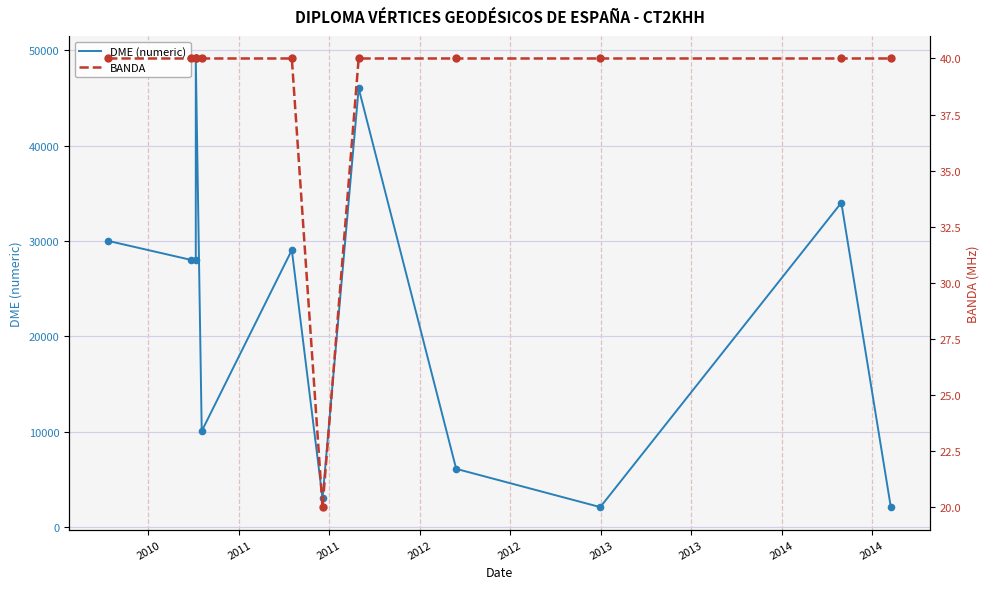

Which series has the widest spread of Y values?

DME (numeric)